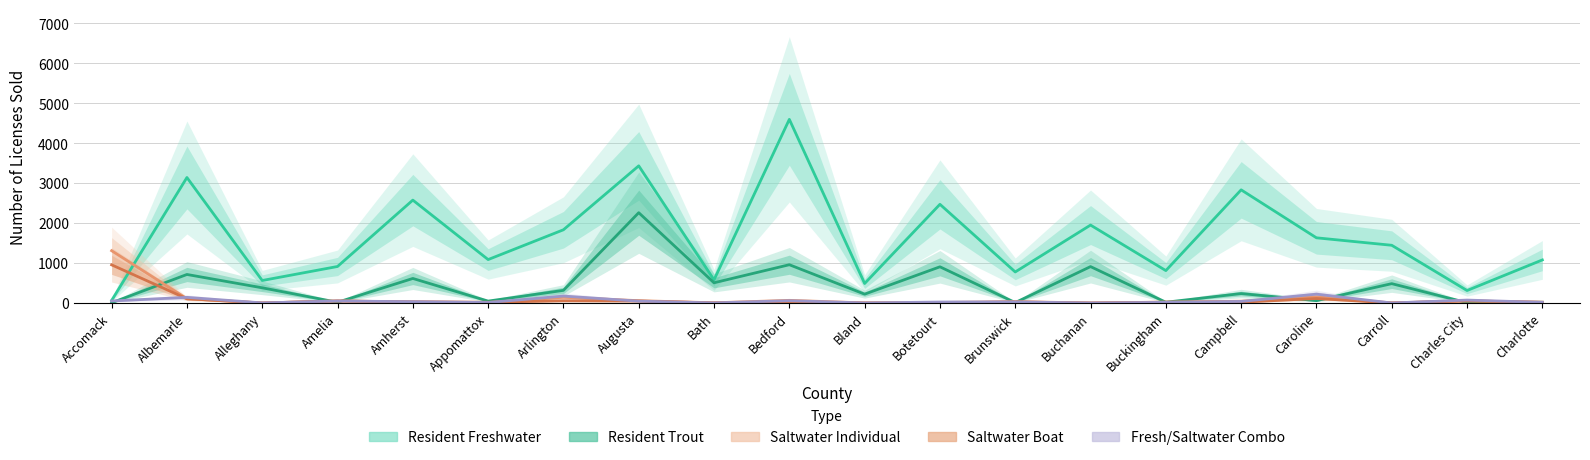

Which has a higher value, Bedford or Alleghany?

Bedford